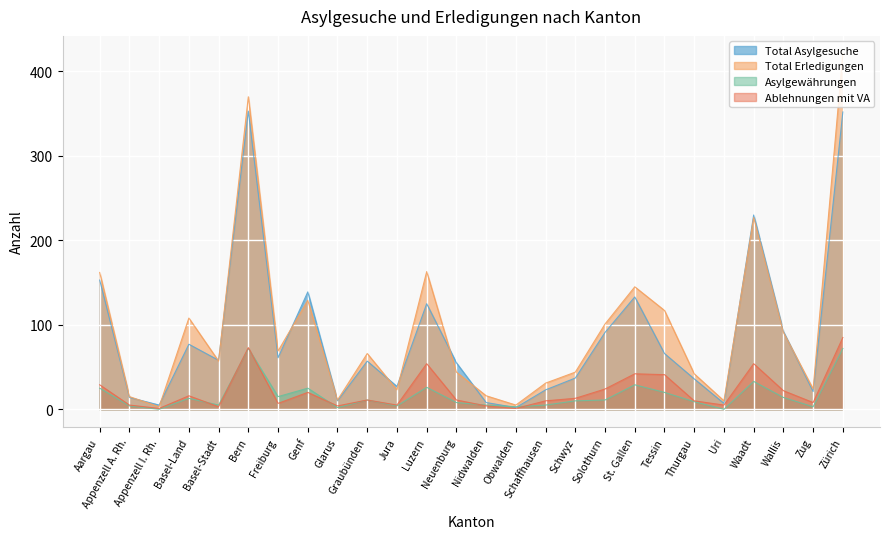

Which series has the largest range (max minus min)?

Total Erledigungen